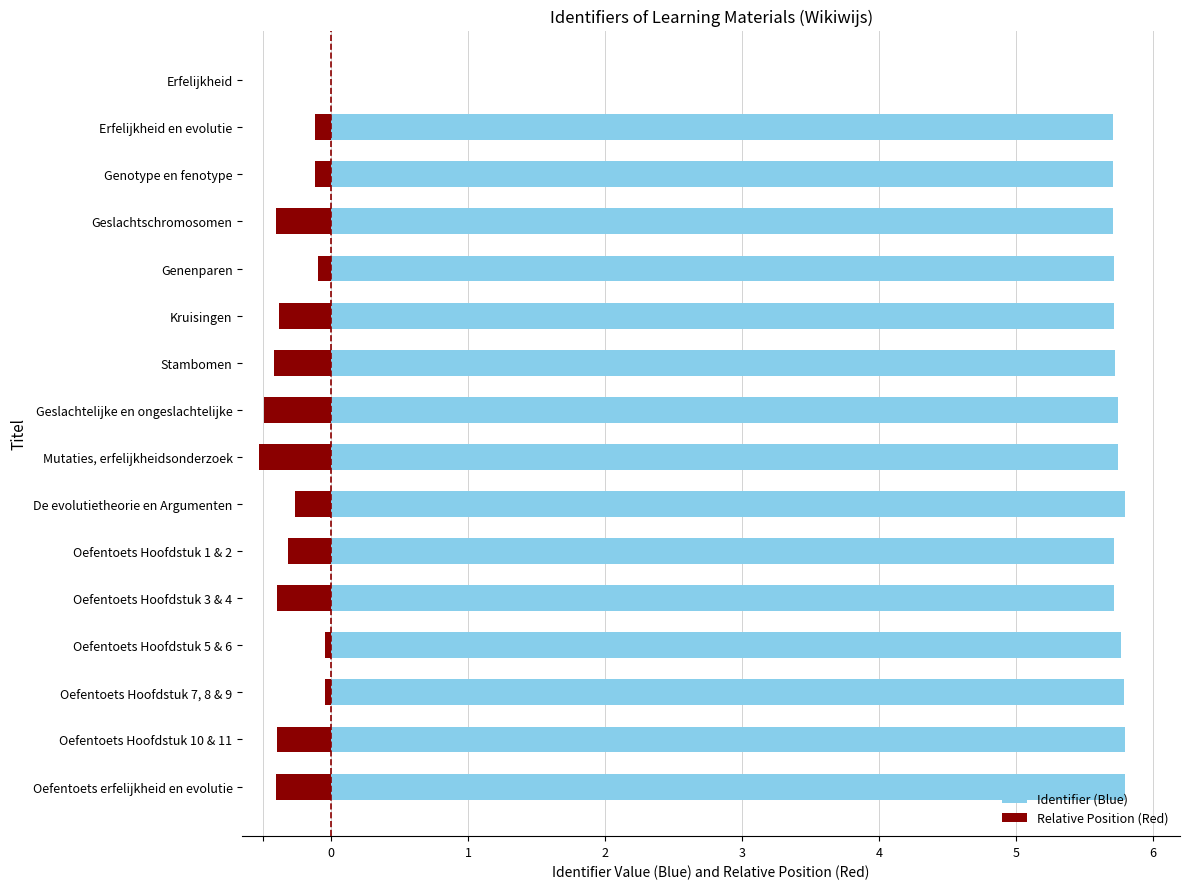

The value of Relative Position (Red) at Oefentoets Hoofdstuk 1 & 2 is -0.3. True or false?

True